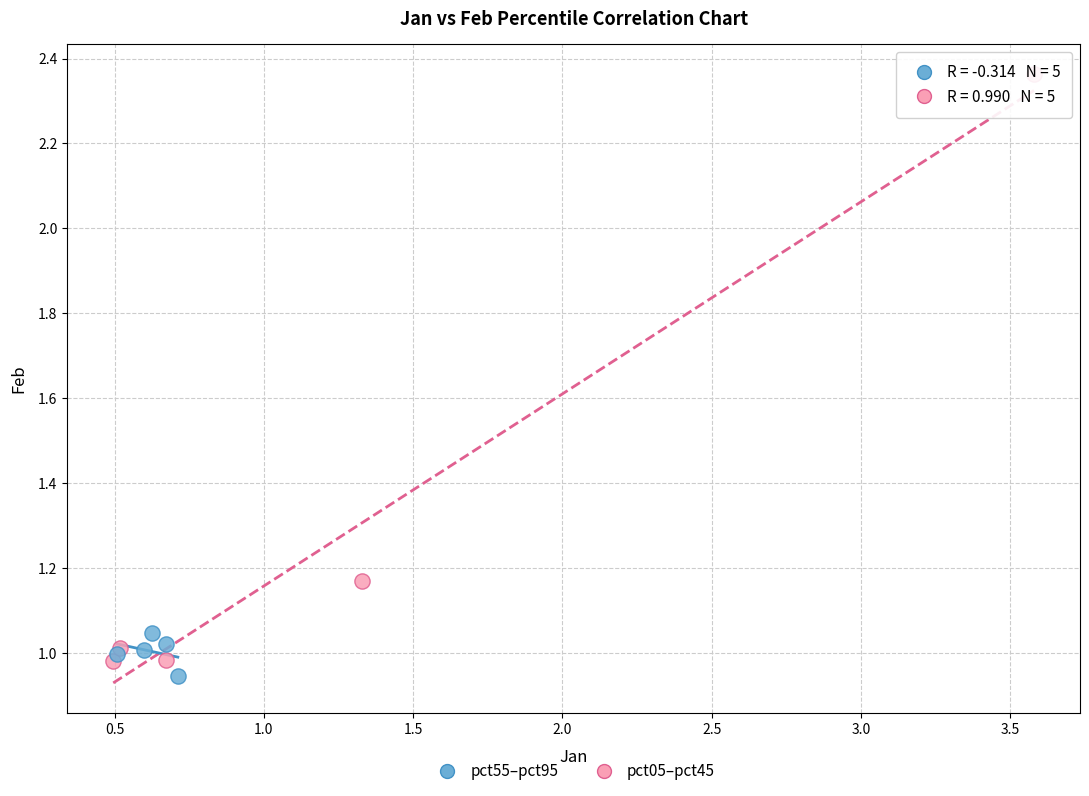

Which series has the widest spread of Y values?

pct05–pct45